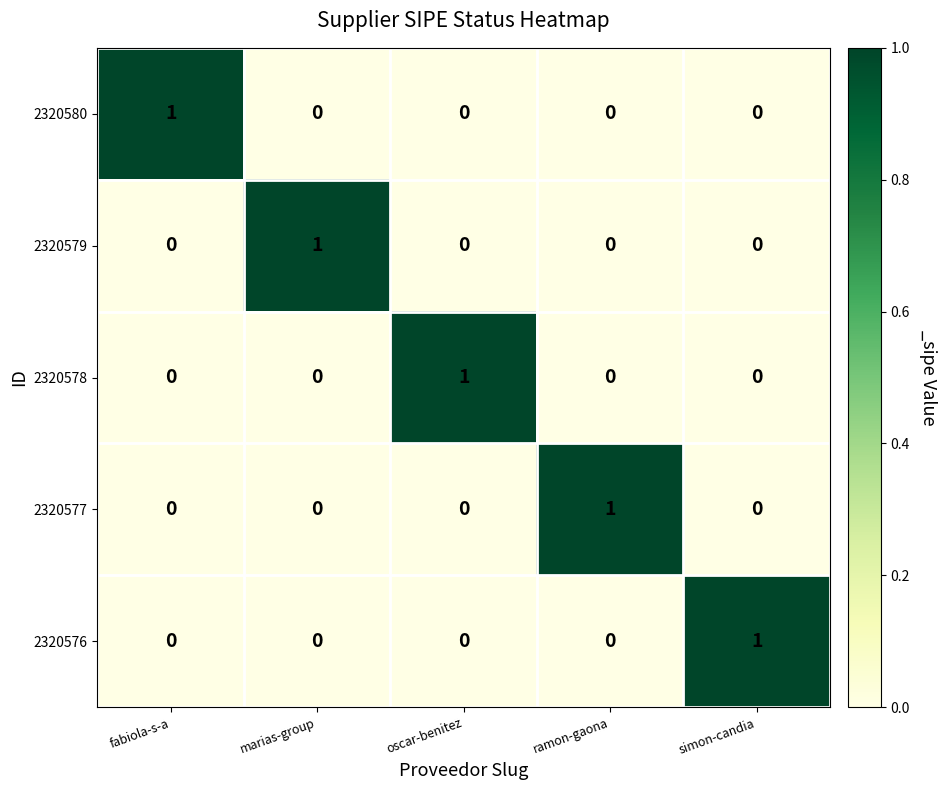

Reading left to right, extract all data points from this chart.

2320580: fabiola-s-a=1	marias-group=0	oscar-benitez=0	ramon-gaona=0	simon-candia=0
2320579: fabiola-s-a=0	marias-group=1	oscar-benitez=0	ramon-gaona=0	simon-candia=0
2320578: fabiola-s-a=0	marias-group=0	oscar-benitez=1	ramon-gaona=0	simon-candia=0
2320577: fabiola-s-a=0	marias-group=0	oscar-benitez=0	ramon-gaona=1	simon-candia=0
2320576: fabiola-s-a=0	marias-group=0	oscar-benitez=0	ramon-gaona=0	simon-candia=1